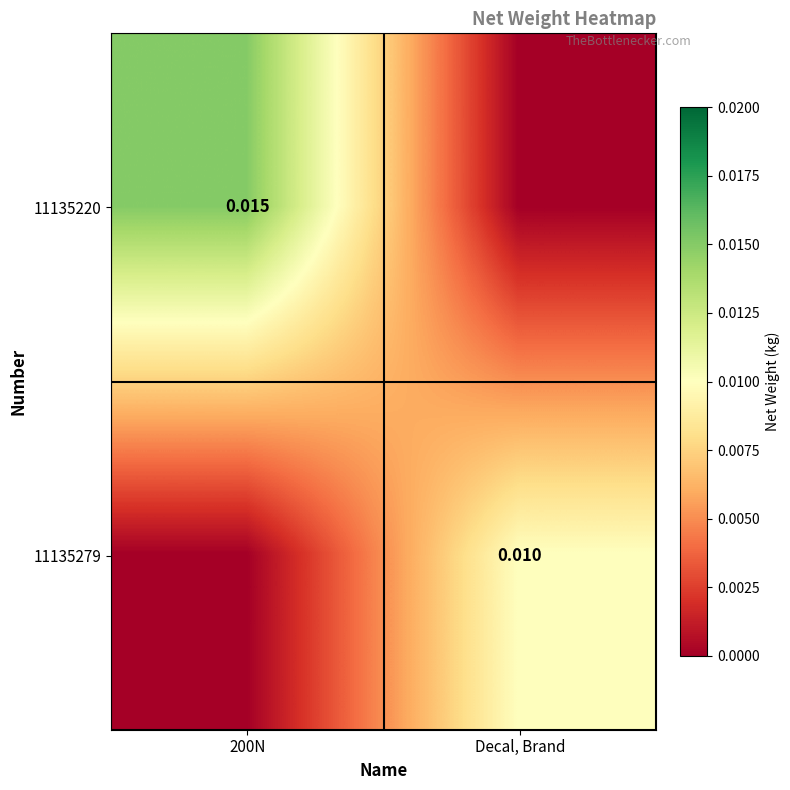

Is the value of 11135220 at 200N greater than the value of 11135279 at Decal, Brand?

Yes